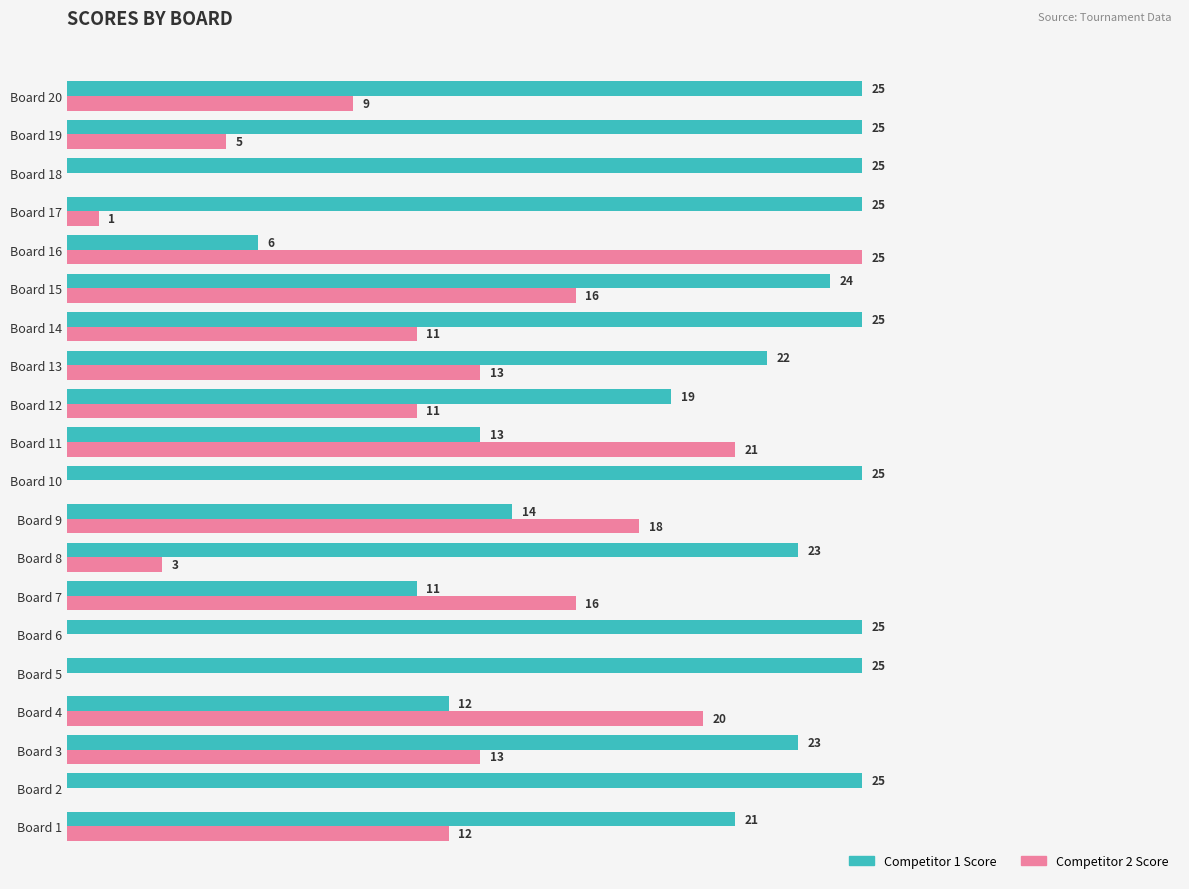

At which category is the sum across all series the highest?

Board 15